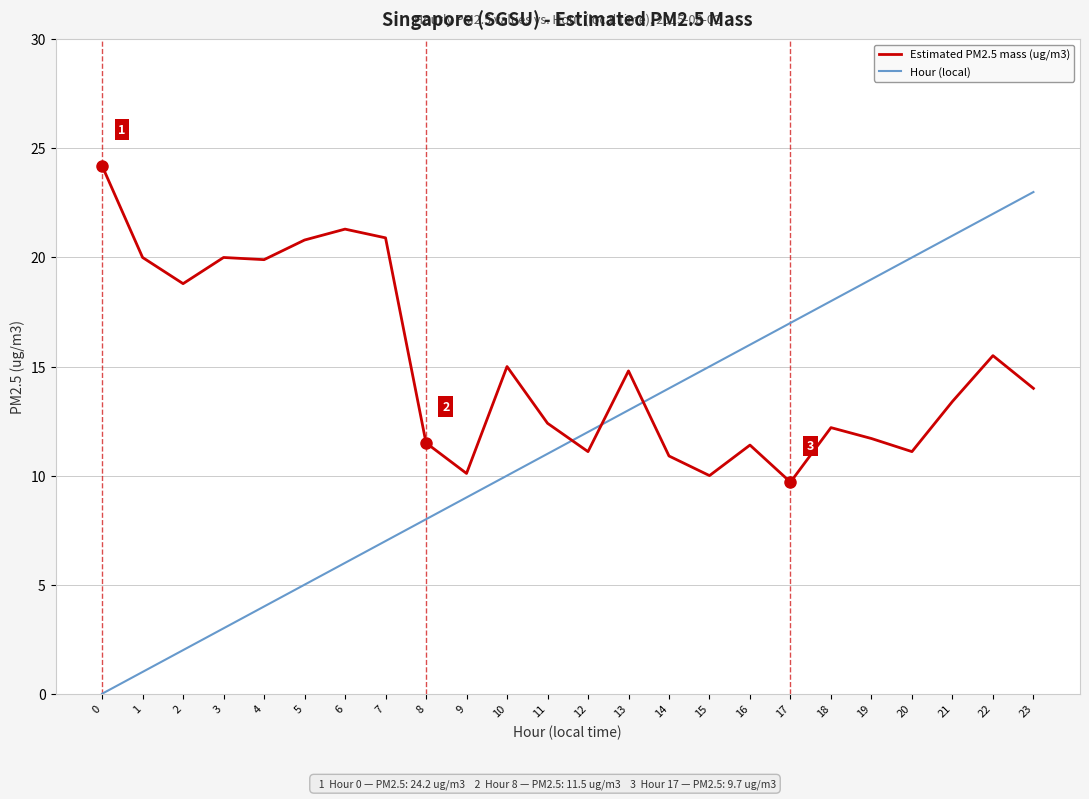

Which series ends up on top after the final intersection of Hour (local) and Estimated PM2.5 mass (ug/m3)?

Hour (local)